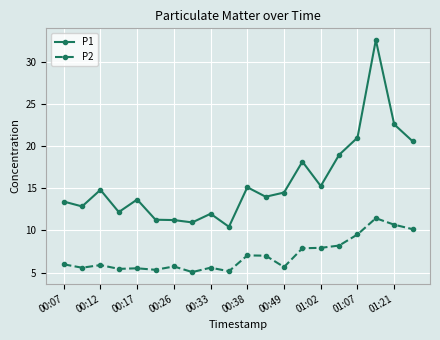

What is the sum of all P2 values?

140.7